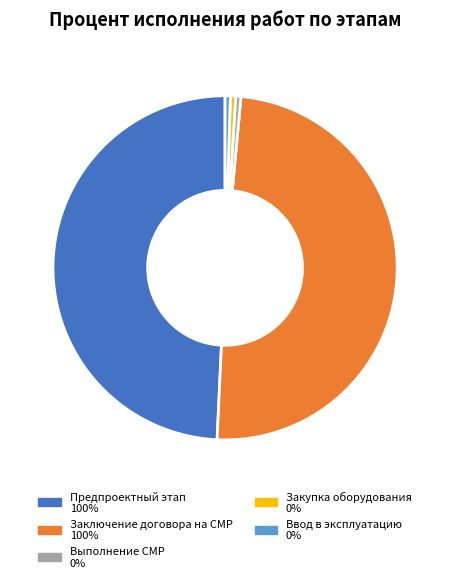

Is Предпроектный этап 100% the majority of the pie?

No